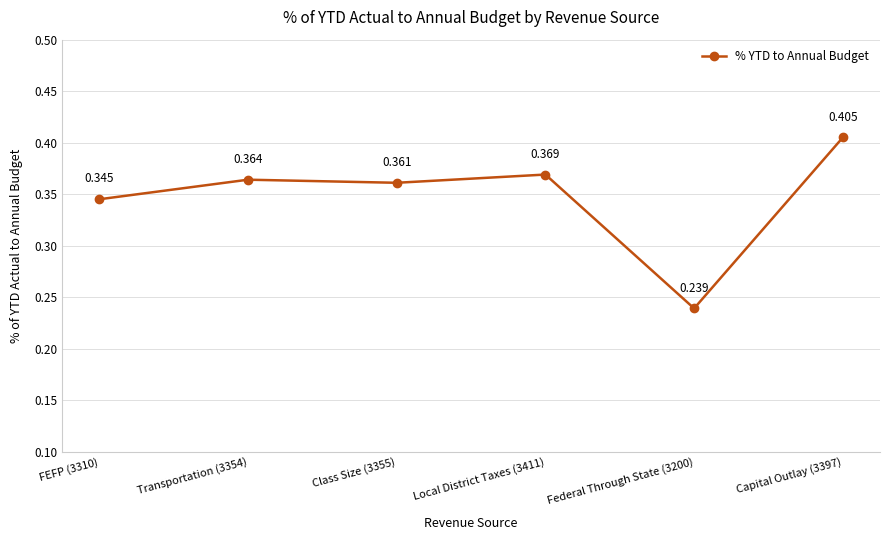

At which category does the data reach its first local peak?

Transportation (3354)